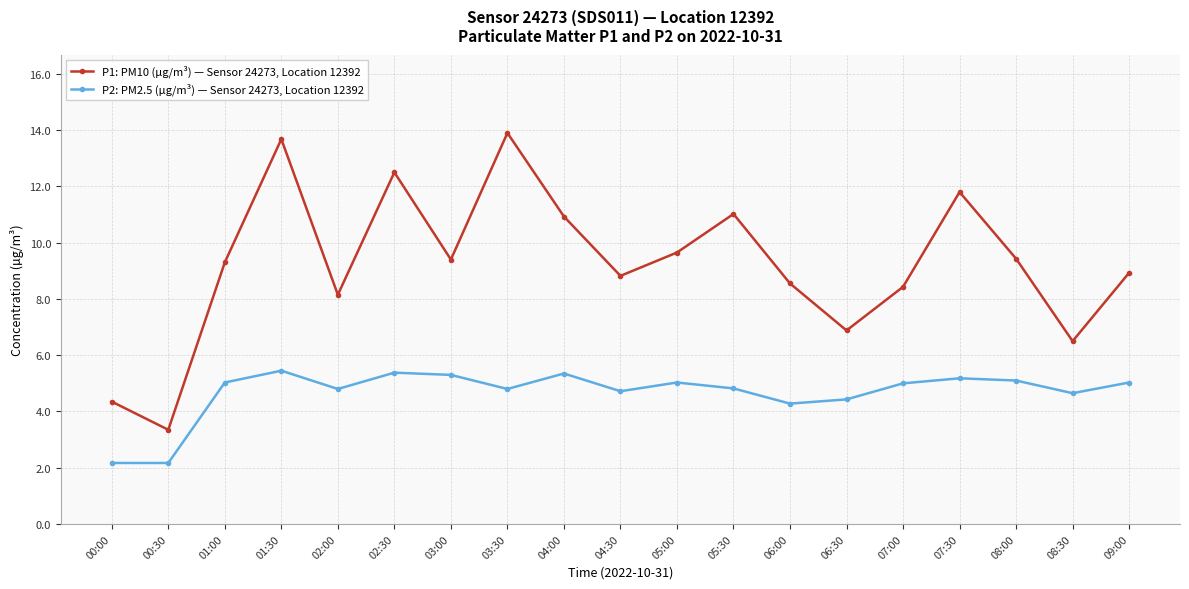

Rank the series at 00:00 from highest to lowest value.

P1: PM10 (µg/m³) — Sensor 24273, Location 12392, P2: PM2.5 (µg/m³) — Sensor 24273, Location 12392